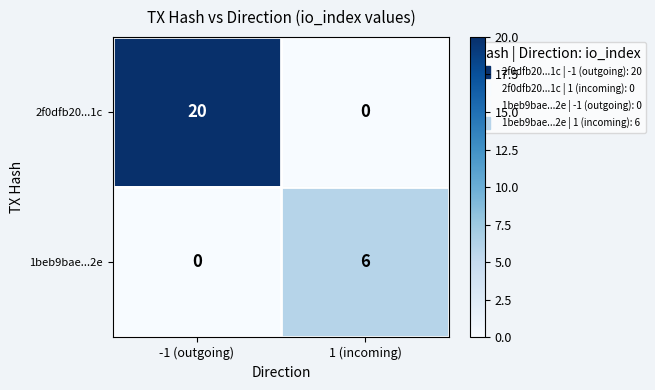

Reading right to left, what are all the values shown in this chart?

2f0dfb20...1c: 1 (incoming)=0	-1 (outgoing)=20
1beb9bae...2e: 1 (incoming)=6	-1 (outgoing)=0